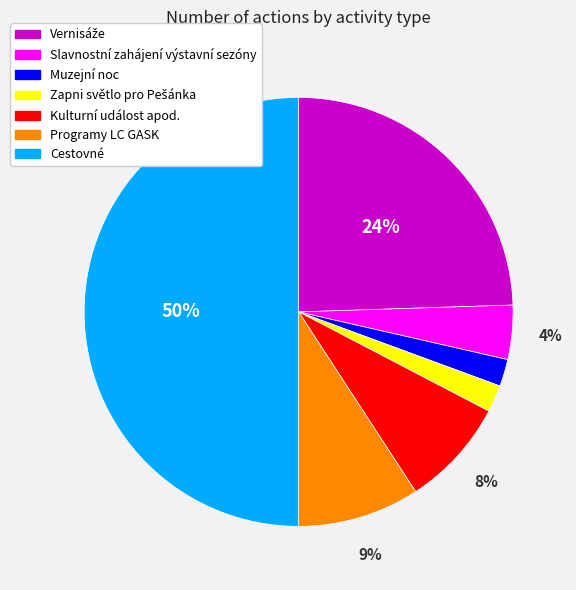

Is Muzejní noc the majority of the pie?

No